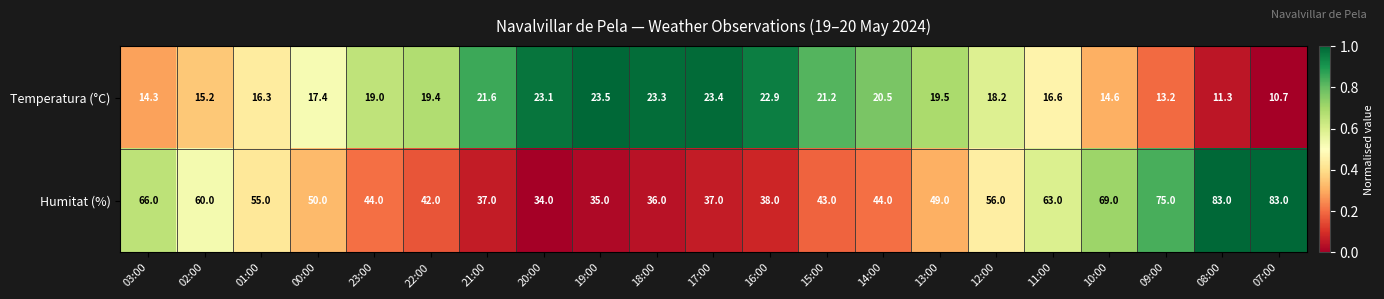

At which category is the sum across all series the highest?

08:00